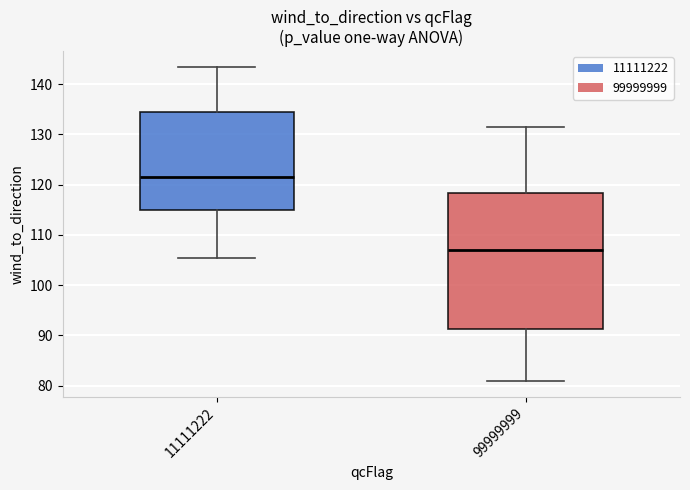

Where does the median line of the box at x = 99999999 sit on the y-axis? The values are not printed on the chart, so give them approximately, as read against the axis.

107